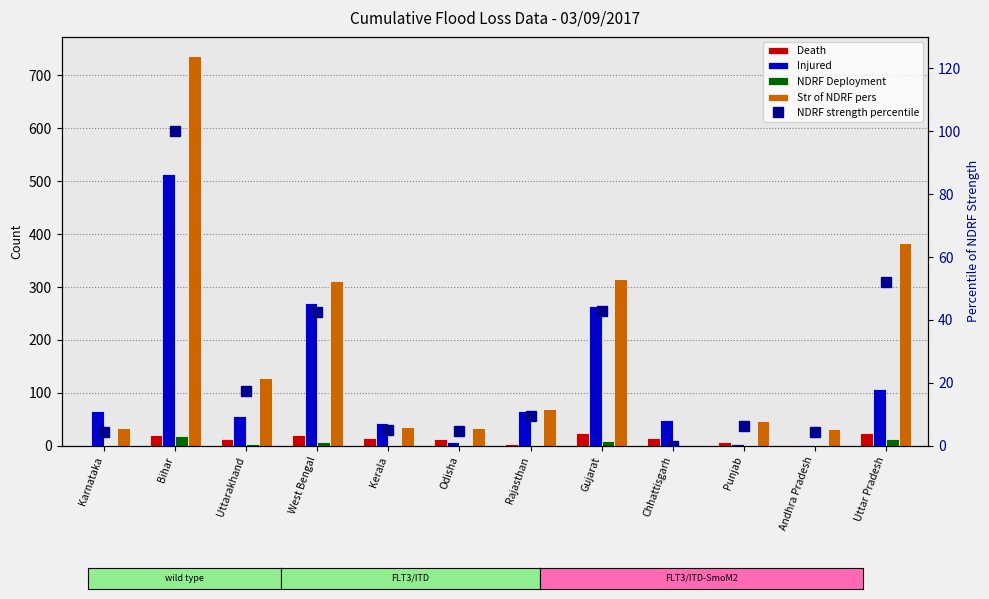

At which label does Str of NDRF pers reach its peak?

Bihar